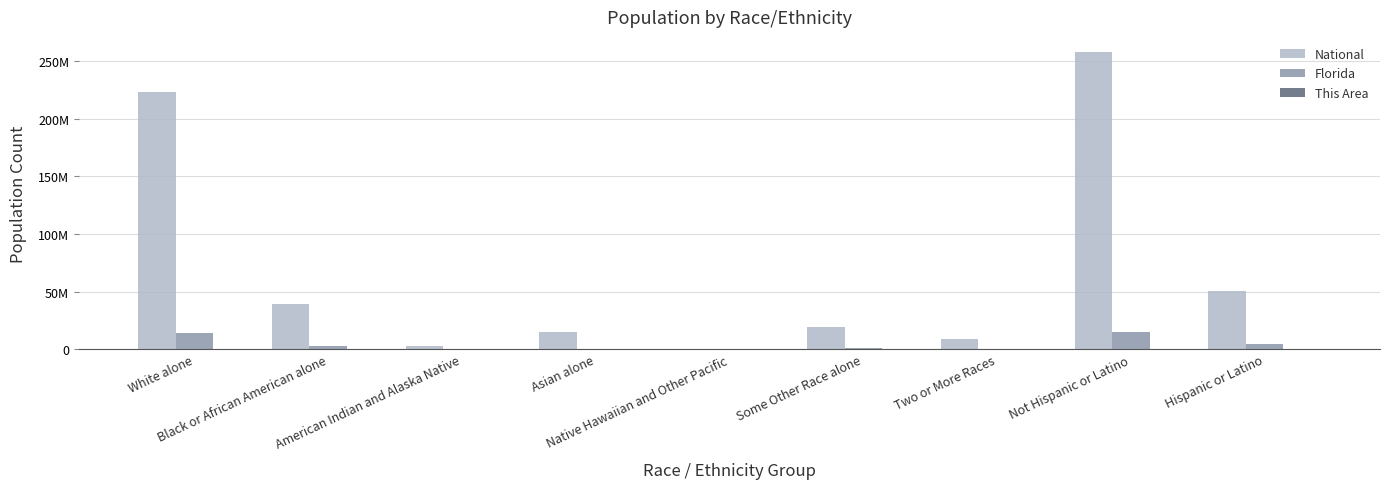

Does the chart contain stacked bars?

No